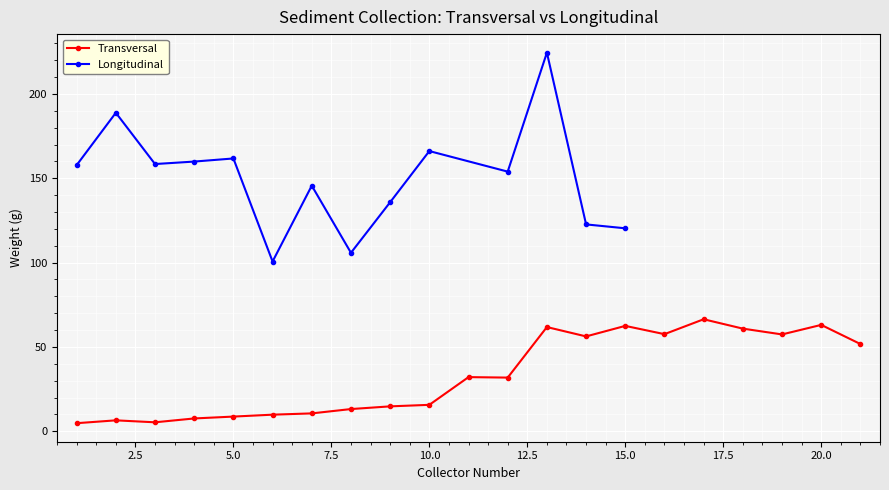

What is the difference between the second highest and second lowest values?

57.7